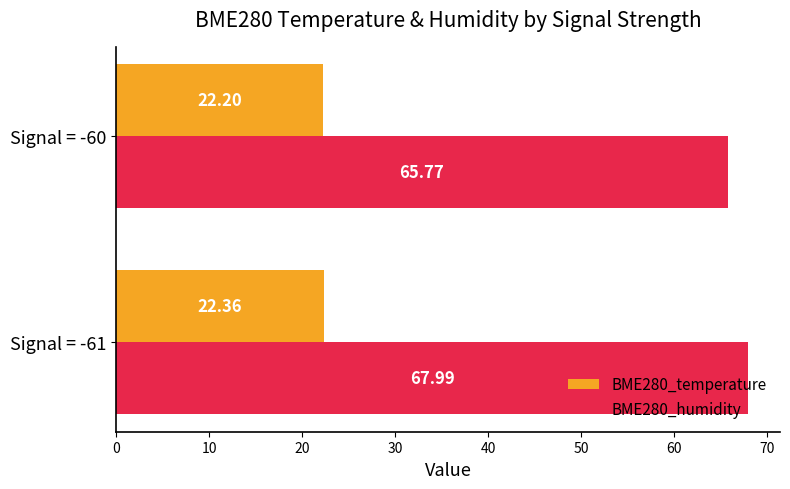

What is the sum of all BME280_humidity values?

133.8